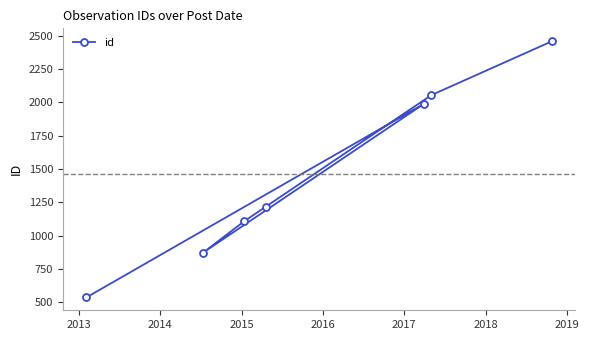

What is the minimum value shown in the chart?

535